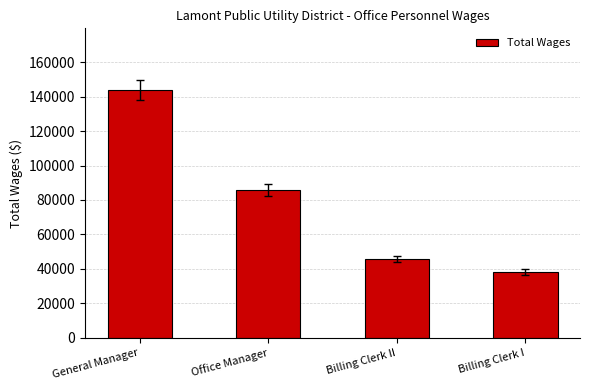

What is the label of the 2nd bar from the left?

Office Manager